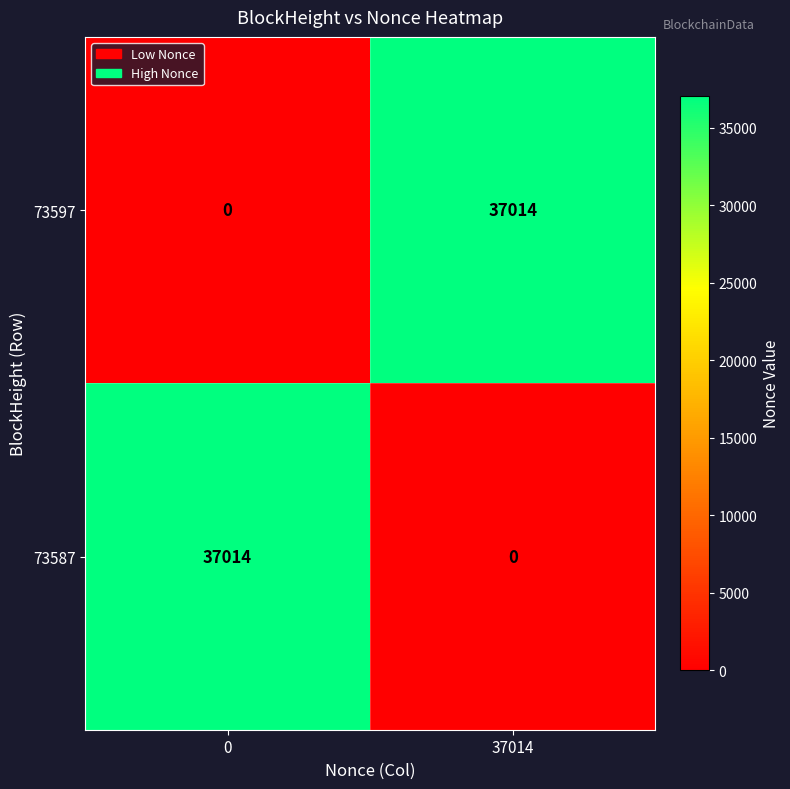

What is the total value across all series at 37014?

37014